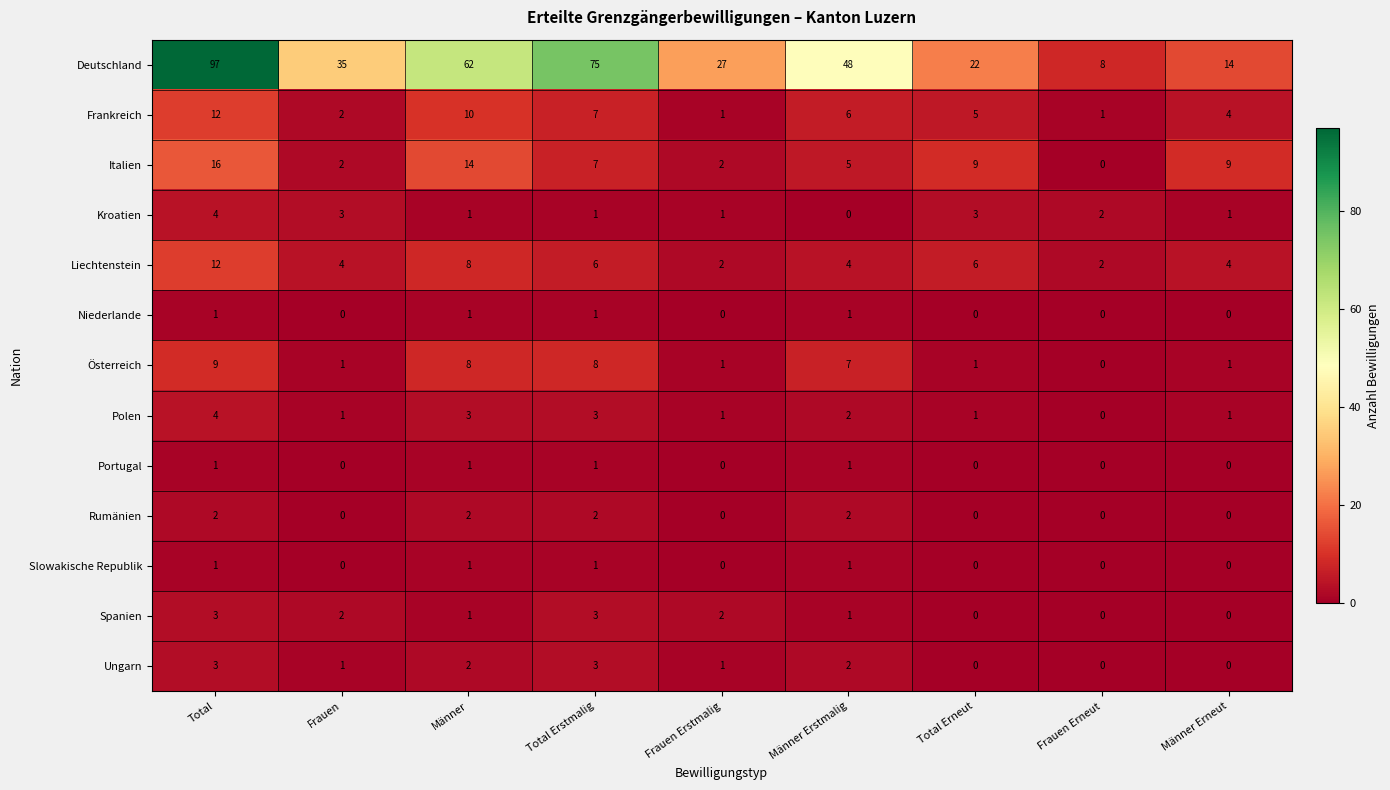

Which series changed the most between Total Erneut and Frauen Erneut?

Deutschland